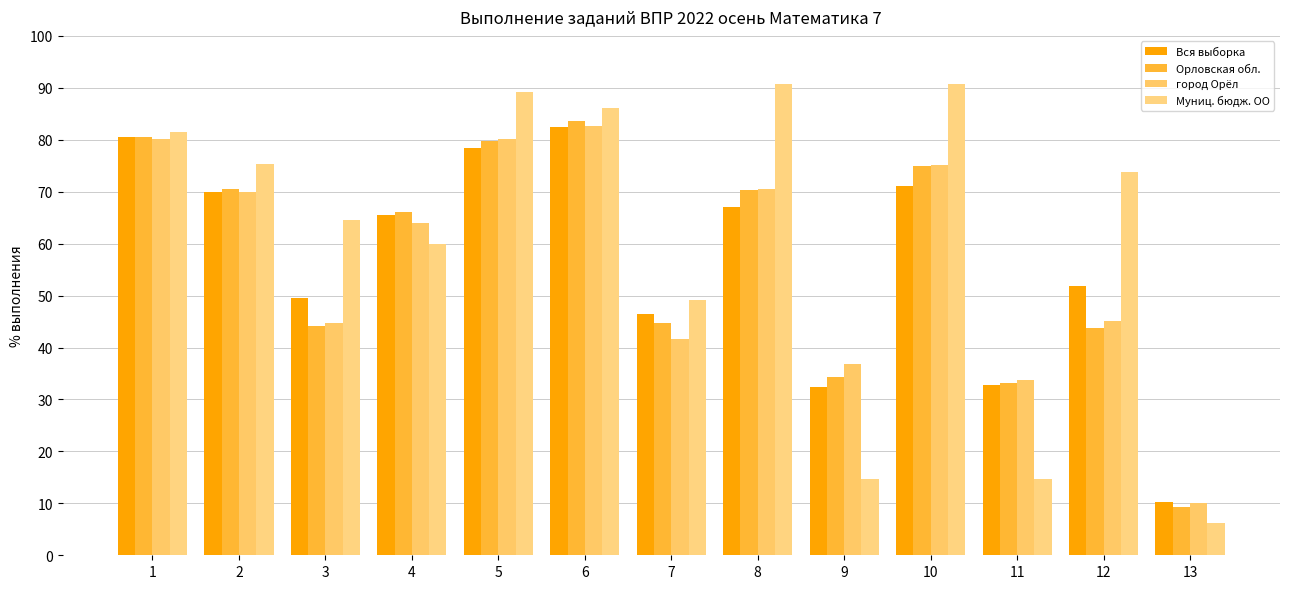

What is the sum of all Орловская обл. values?

735.2